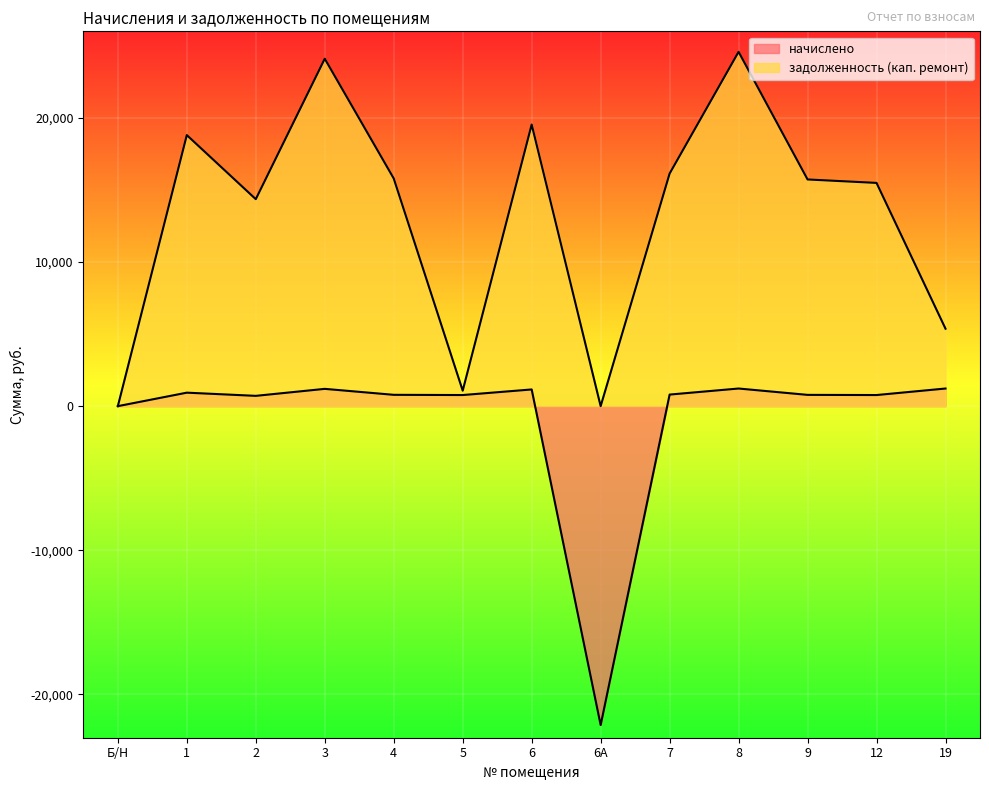

What is the difference between the highest and lowest values at 12?

14715.2